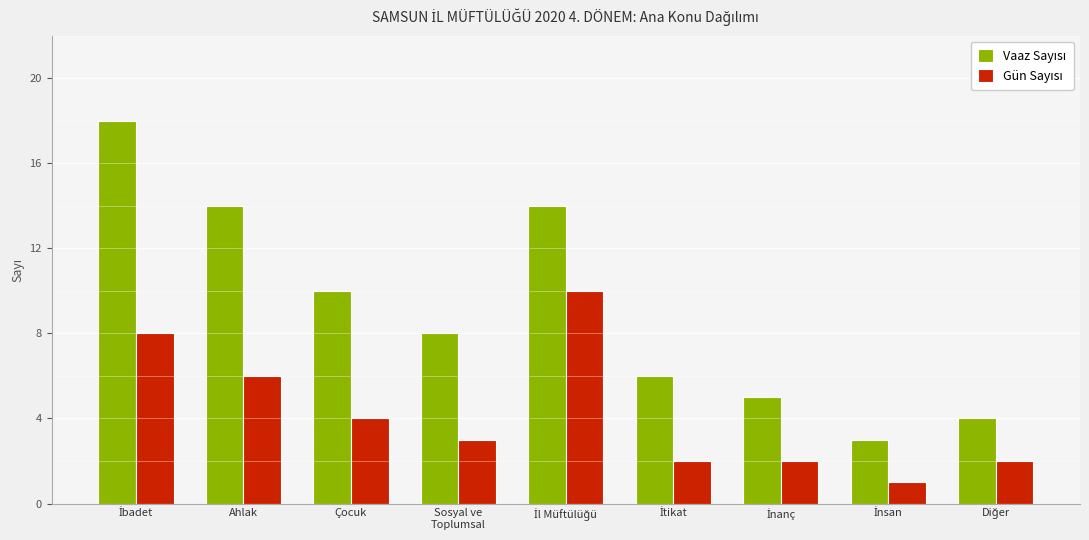

Which has a higher value, Çocuk or İbadet?

İbadet